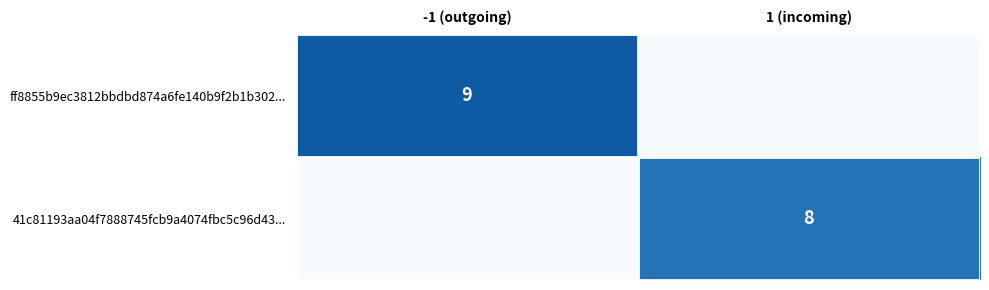

True or false: ff8855b9ec3812bbdbd874a6fe140b9f2b1b302... has a value of 9 at -1 (outgoing).

True